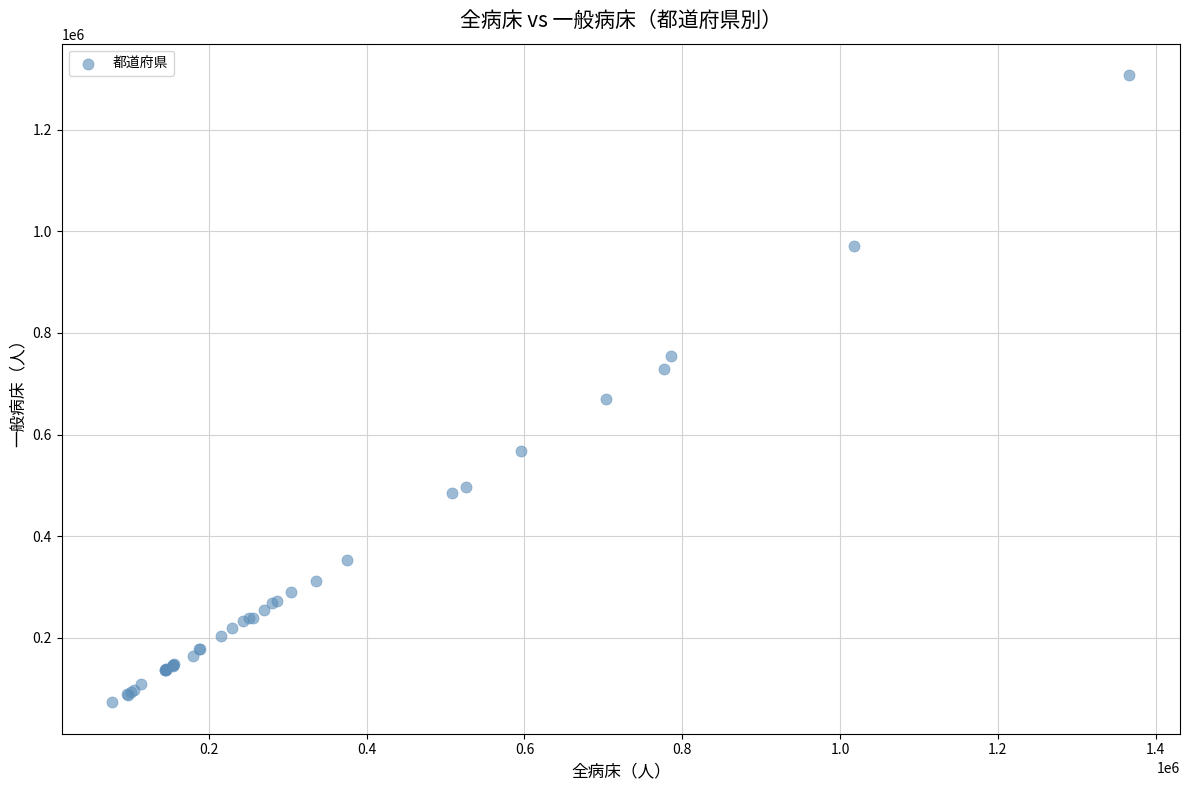

What Y value in the scatter plot is closest to 690215?

670275